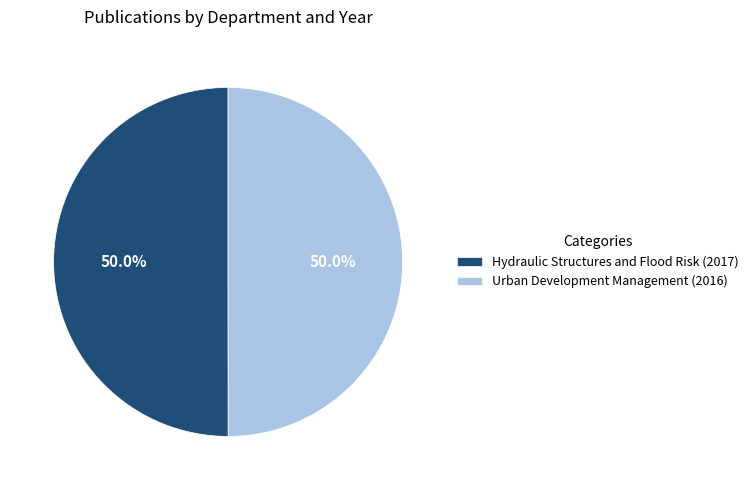

To the nearest percent, what percentage of the pie is Urban Development Management (2016)?

50%